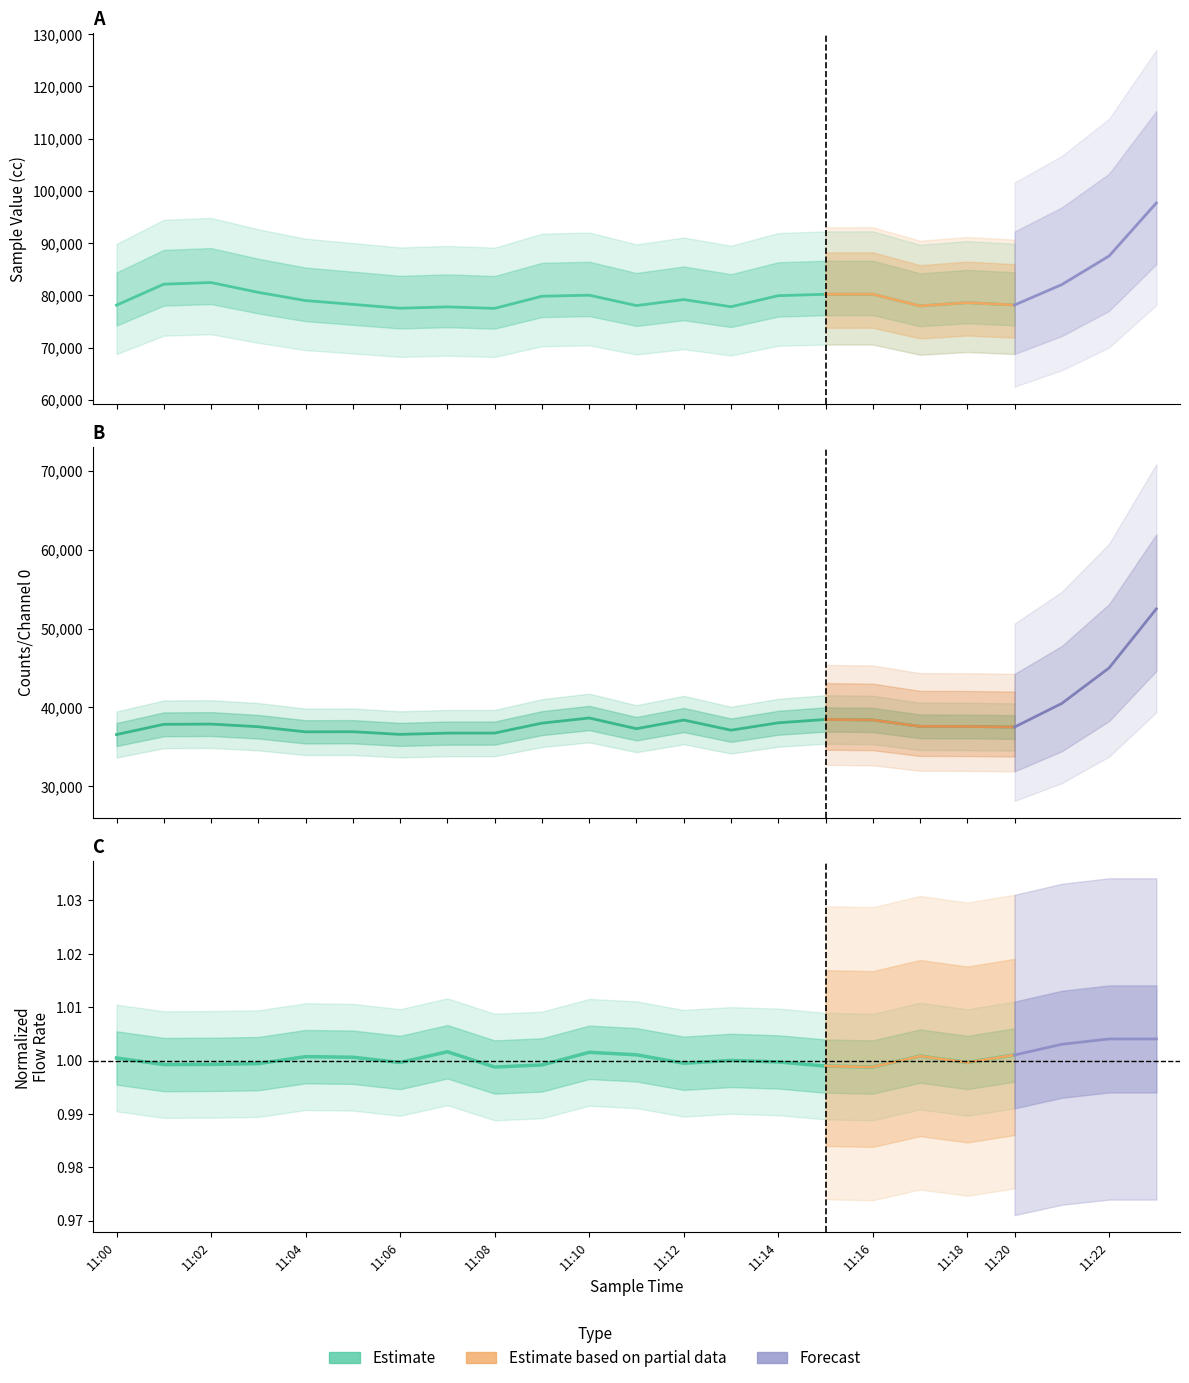

What is the value of the Flow Rate point at the 9th from the left?

1.0